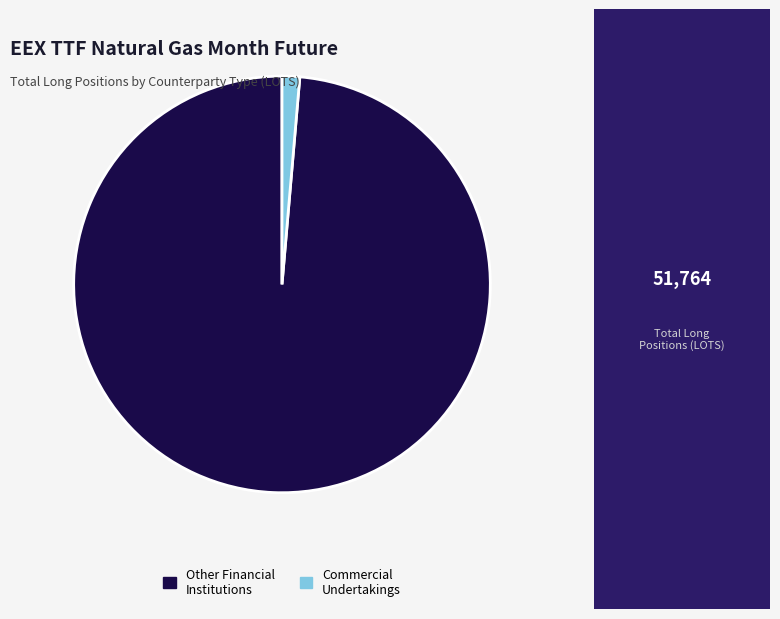

Does any single category account for the majority?

Yes